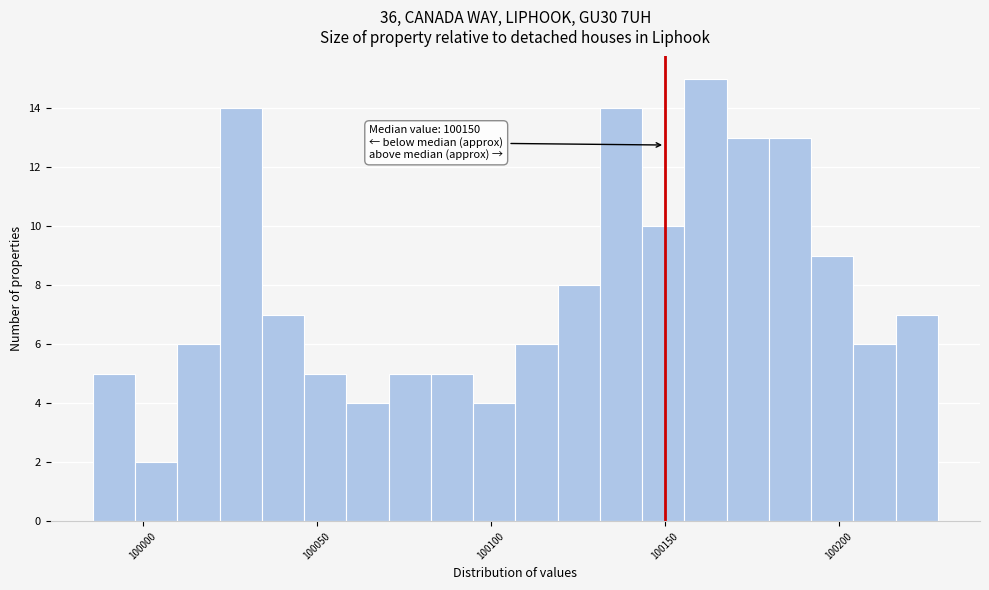

Around what value on the x-axis is the tallest bar? Give the approximate position of its centre, as read against the axis.

100160